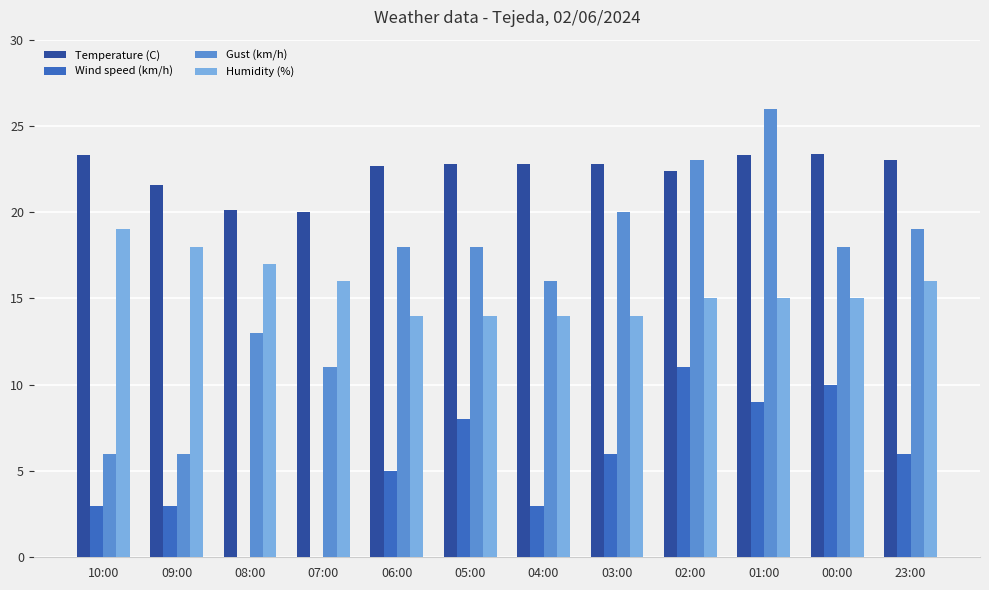

Which series changed the most between 09:00 and 08:00?

Gust (km/h)